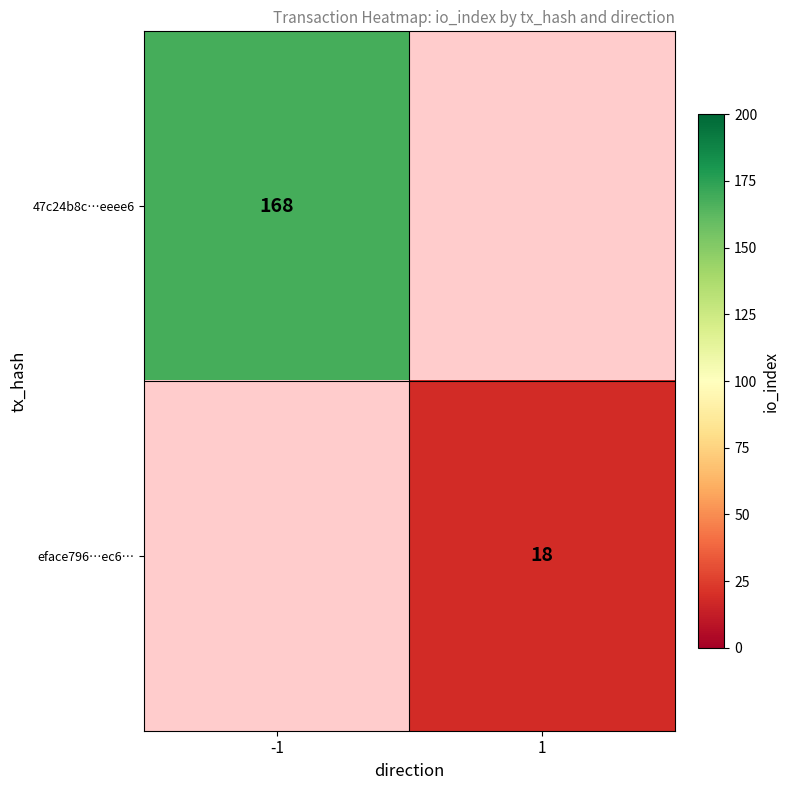

The eface796…ec6… series shows 4 at 1. True or false?

False